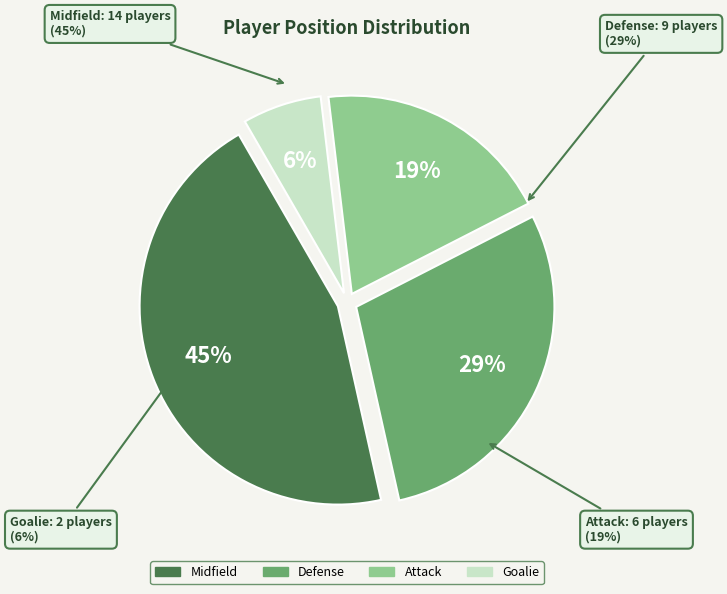

Which category has the smallest portion of the pie?

Goalie